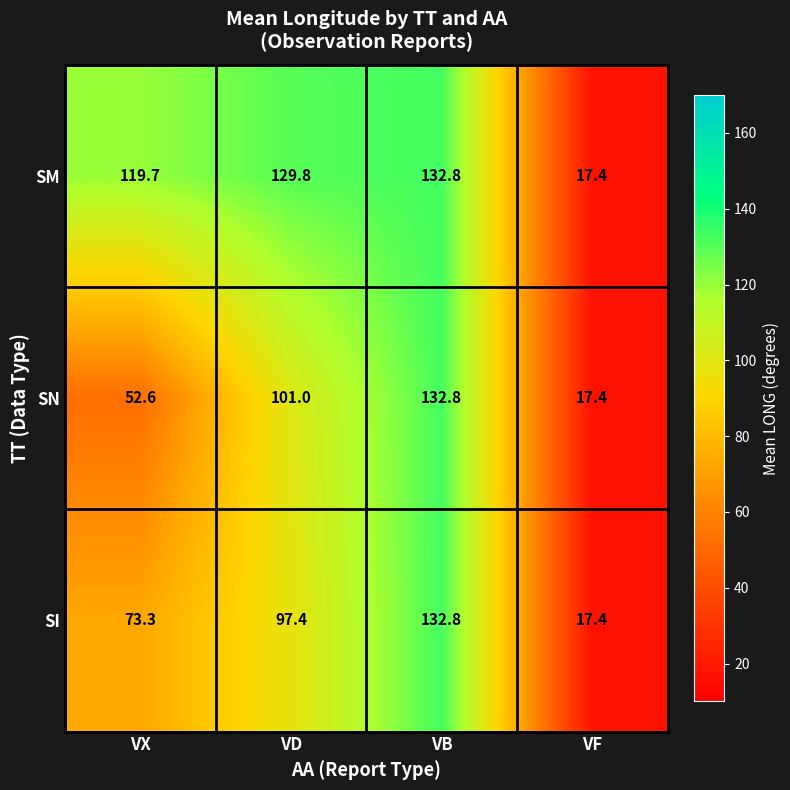

What is the sum of the SI values at VF and VX?

90.7